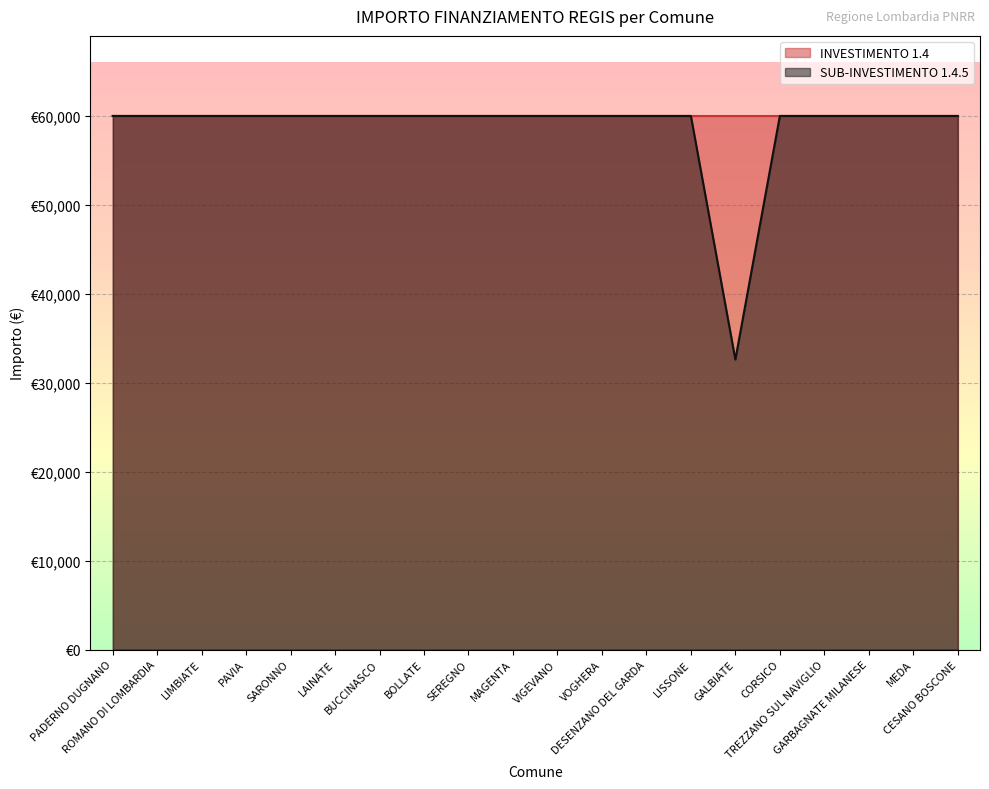

Reading left to right, transcribe all the data shown in this chart.

PADERNO DUGNANO=59966	ROMANO DI LOMBARDIA=59966	LIMBIATE=59966	PAVIA=59966	SARONNO=59966	LAINATE=59966	BUCCINASCO=59966	BOLLATE=59966	SEREGNO=59966	MAGENTA=59966	VIGEVANO=59966	VOGHERA=59966	DESENZANO DEL GARDA=59966	LISSONE=59966	GALBIATE=32589	CORSICO=59966	TREZZANO SUL NAVIGLIO=59966	GARBAGNATE MILANESE=59966	MEDA=59966	CESANO BOSCONE=59966